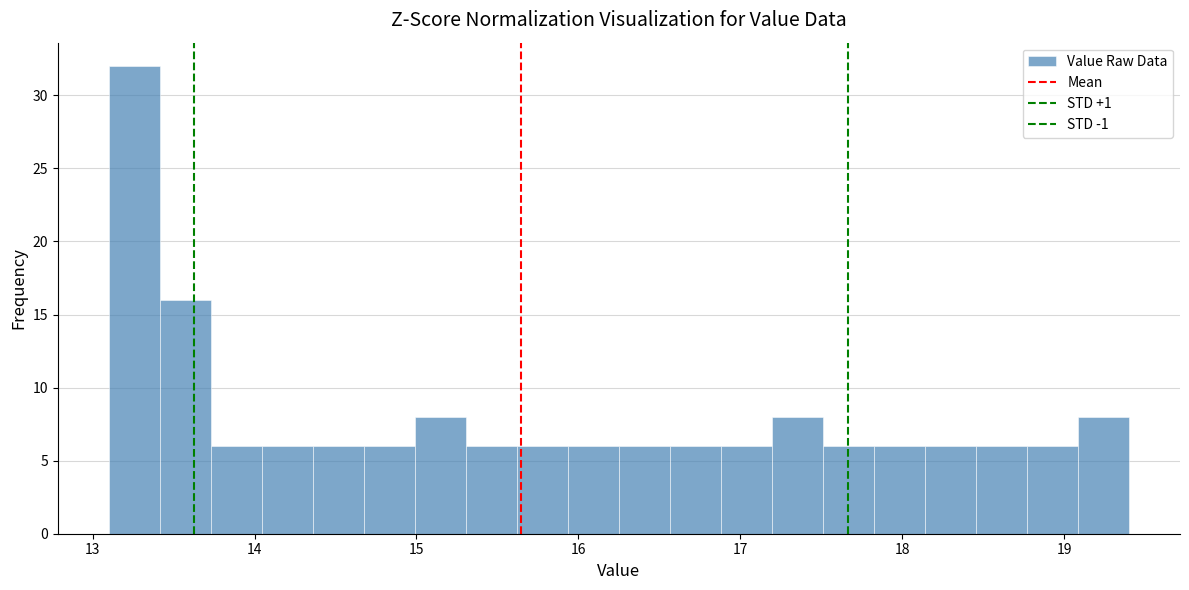

Read against the x-axis, roughly where is the centre of the tallest bar?

13.3